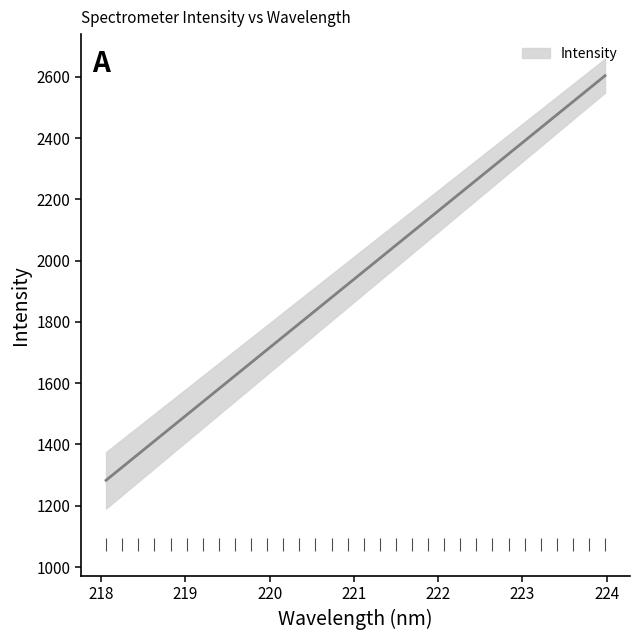

How many lines are shown in the chart?

1